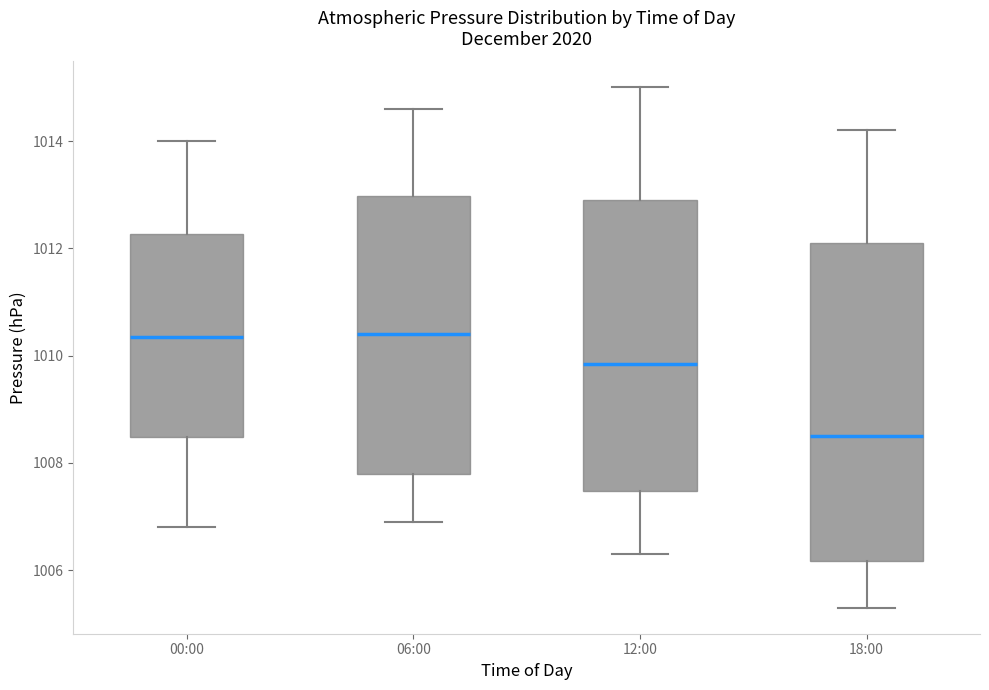

Reading left to right, read every box against the y-axis: the position of its median line, the range the box covers, and the ends of its whiskers. The values are not printed on the chart, so give them approximately, as read against the axis.

00:00: median 1010.4, box 1008.4 to 1012.2, whiskers 1006.8 to 1014.0
06:00: median 1010.4, box 1007.8 to 1013.0, whiskers 1007.0 to 1014.6
12:00: median 1009.8, box 1007.4 to 1013.0, whiskers 1006.4 to 1015.0
18:00: median 1008.6, box 1006.2 to 1012.2, whiskers 1005.4 to 1014.2